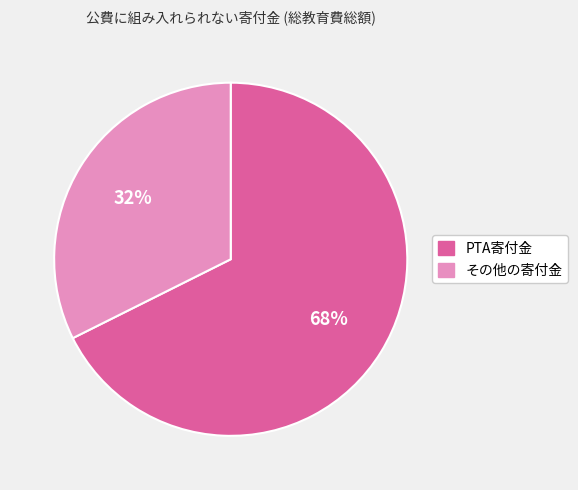

Between その他の寄付金 and PTA寄付金, which is larger?

PTA寄付金